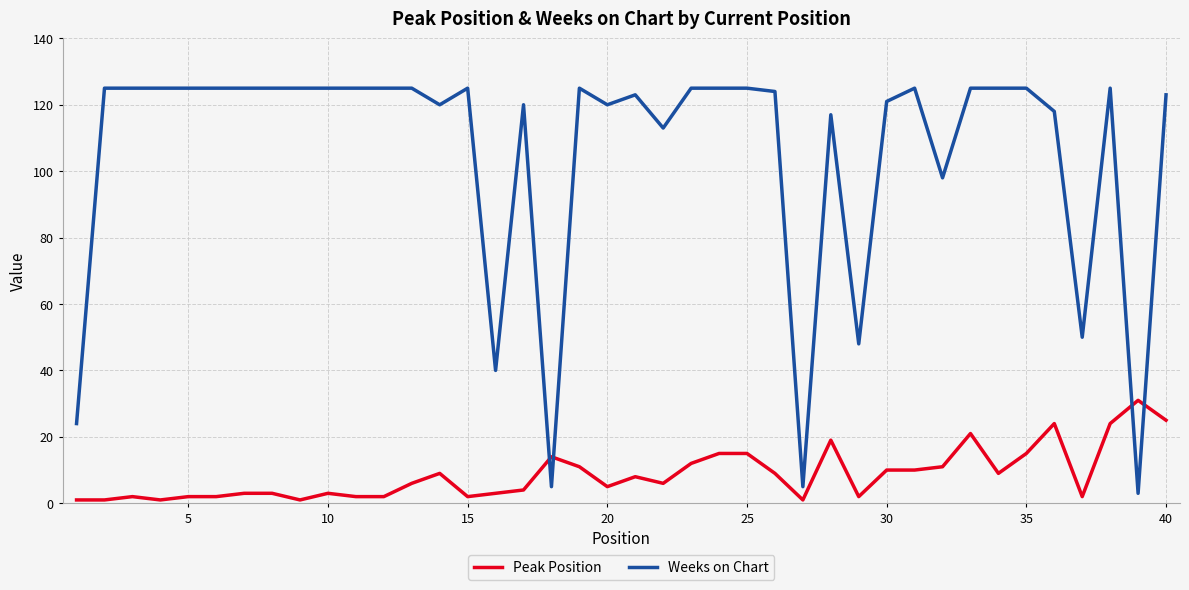

Which series has the widest spread of values?

Weeks on Chart